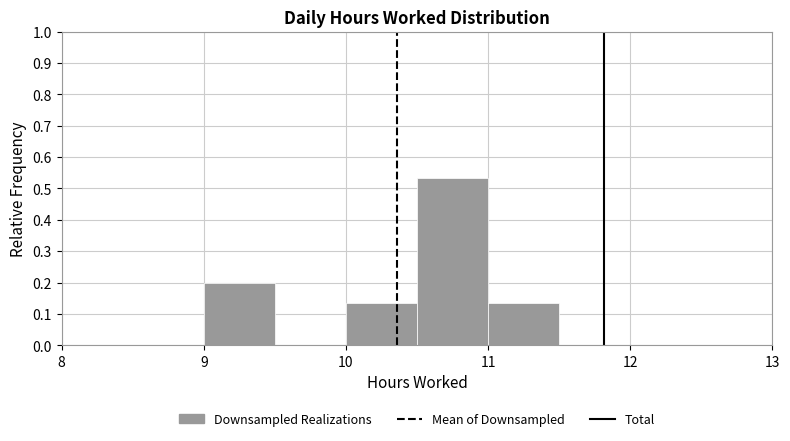

Which range on the x-axis has the tallest bar?

10.5 to 11.0